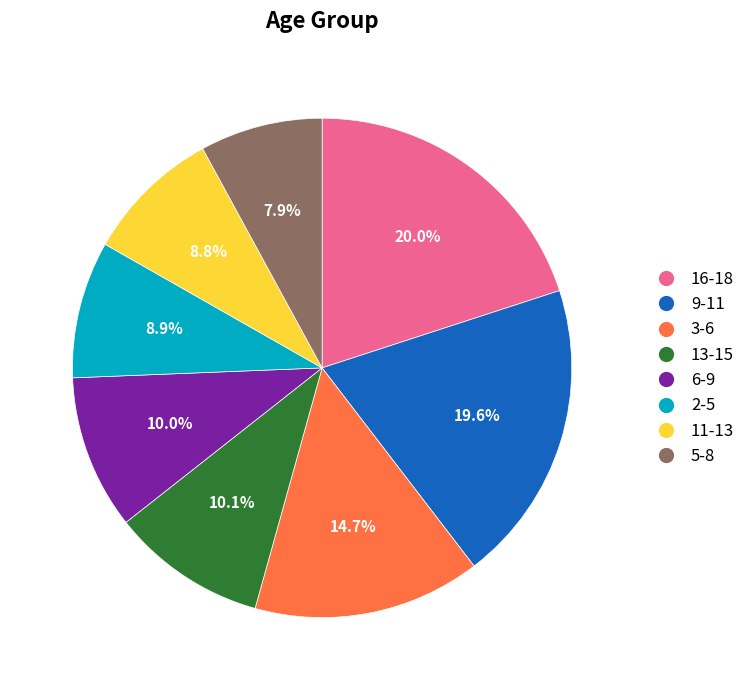

Is there any slice that represents more than half of the pie?

No